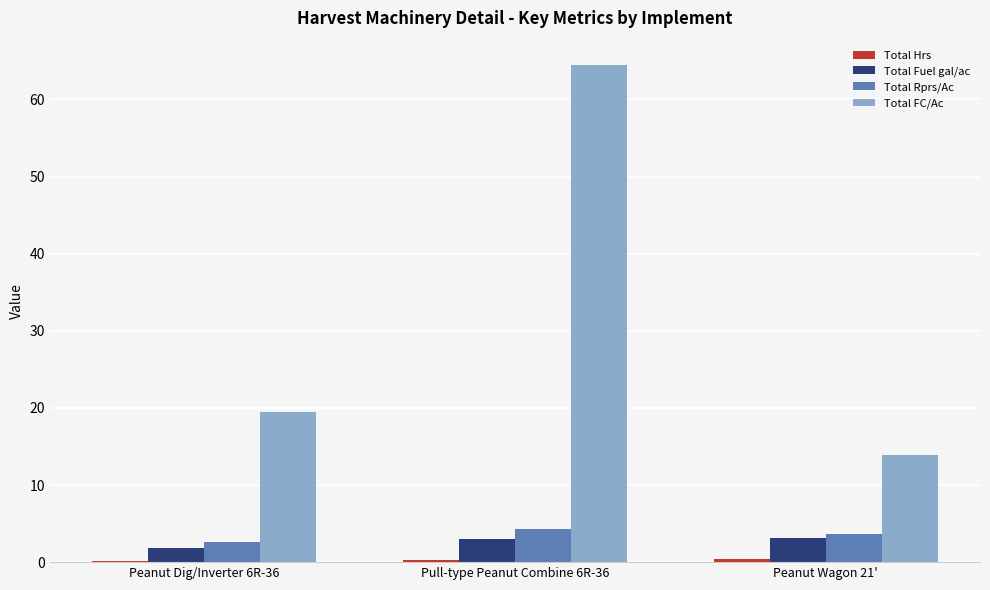

How many values in the Total FC/Ac series exceed 19?

2